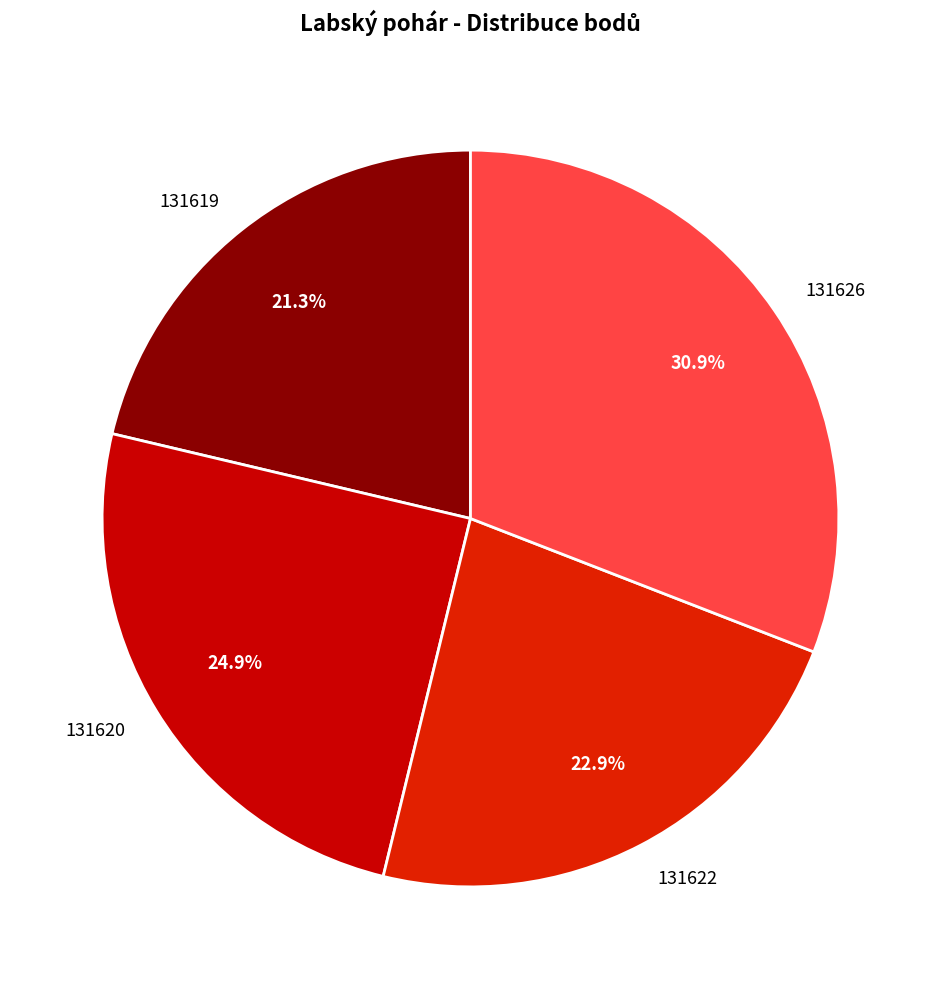

Approximately how many times larger is the value at 131619 compared to 131620?

0.9